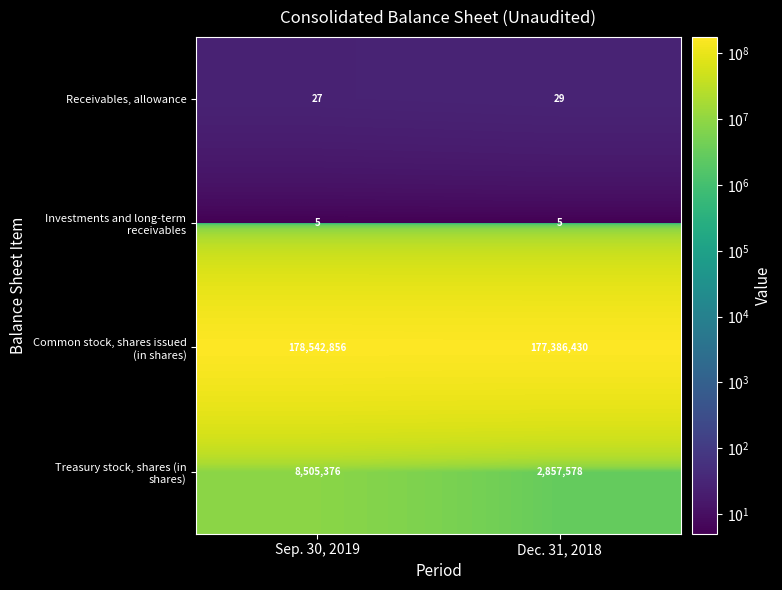

What value does the Receivables, allowance series have at Sep. 30, 2019?

27